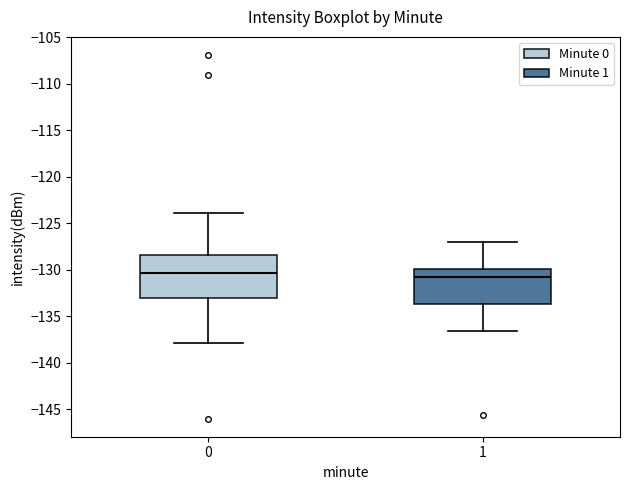

Reading left to right, transcribe this box plot: for each box, give where its median line is, the range the box spans, and where its two whiskers end, as read against the y-axis. The values are not printed on the chart, so give them approximately, as read against the axis.

0: median -130.5, box -133.0 to -128.5, whiskers -138.0 to -124.0
1: median -130.5, box -133.5 to -130.0, whiskers -136.5 to -127.0